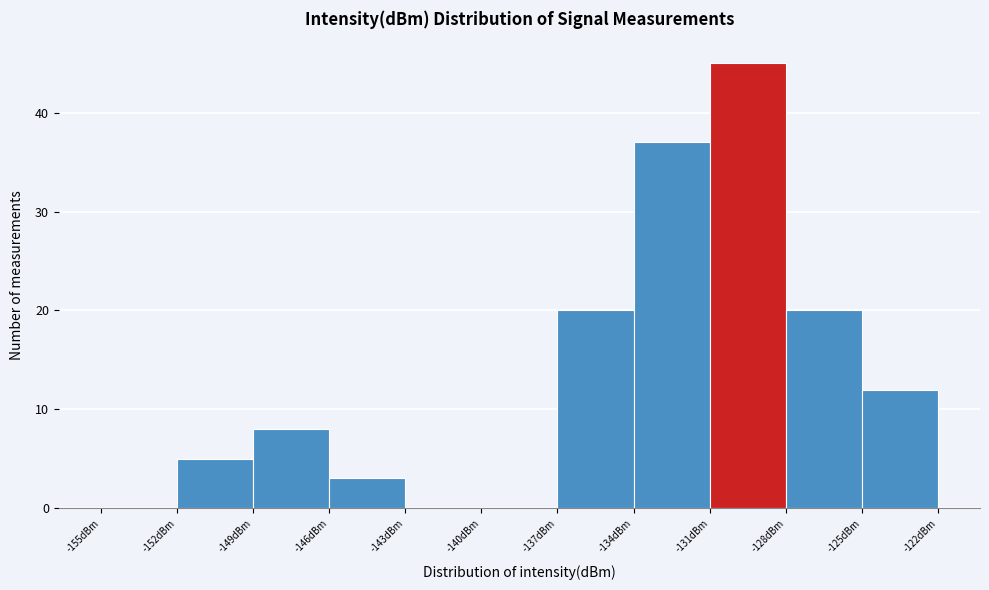

Reading left to right, transcribe this chart: for each bar, give the range it covers on the x-axis and its height. The values are not printed on the chart, so give them approximately, as read against the axis.

-155 to -152: 0
-152 to -149: 5
-149 to -146: 8
-146 to -143: 3
-143 to -140: 0
-140 to -137: 0
-137 to -134: 20
-134 to -131: 37
-131 to -128: 45
-128 to -125: 20
-125 to -122: 12